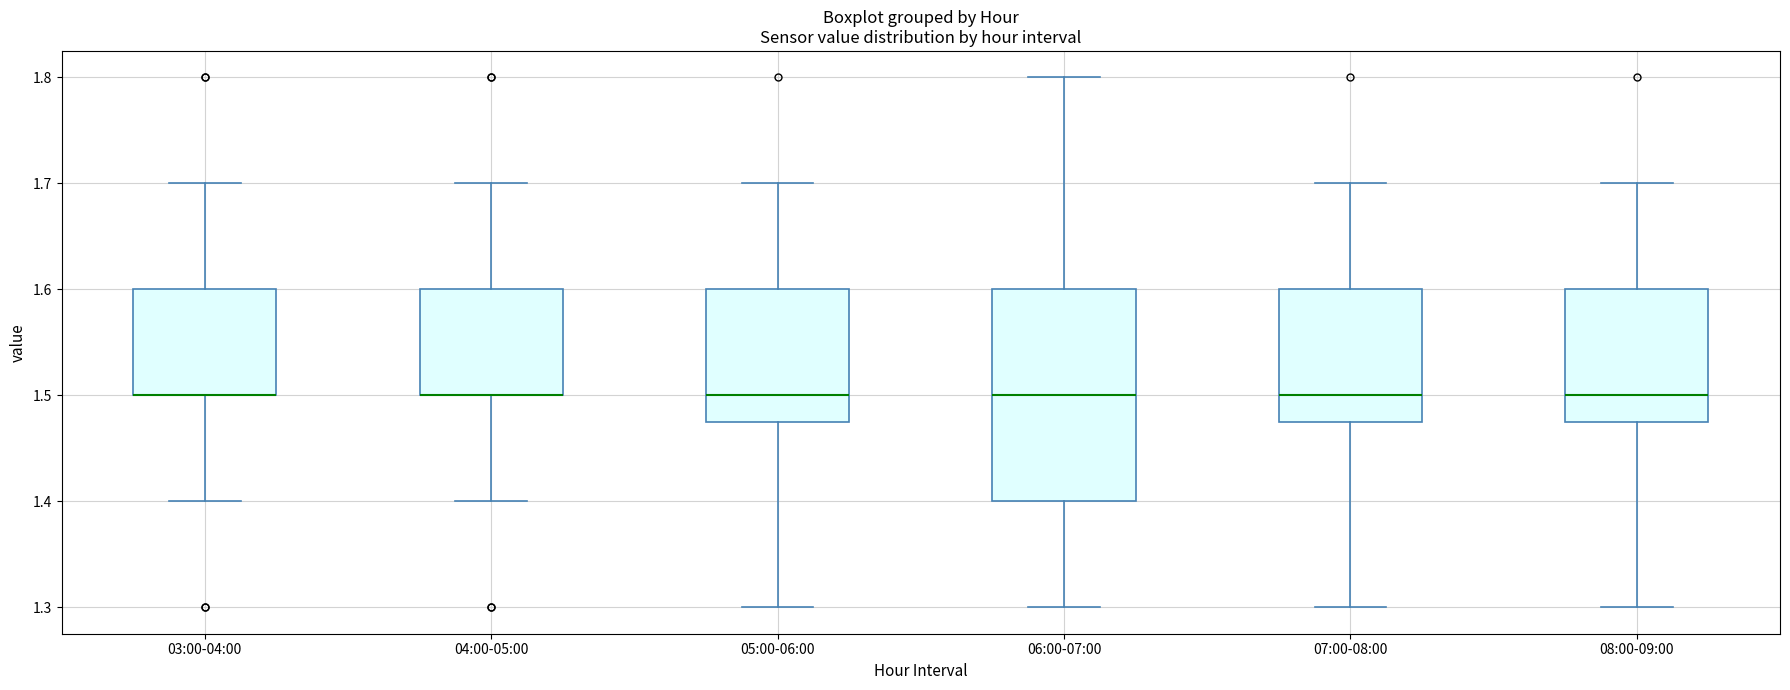

Where is the lower edge of the box for 08:00-09:00 on the y-axis? The values are not printed on the chart, so give them approximately, as read against the axis.

1.48